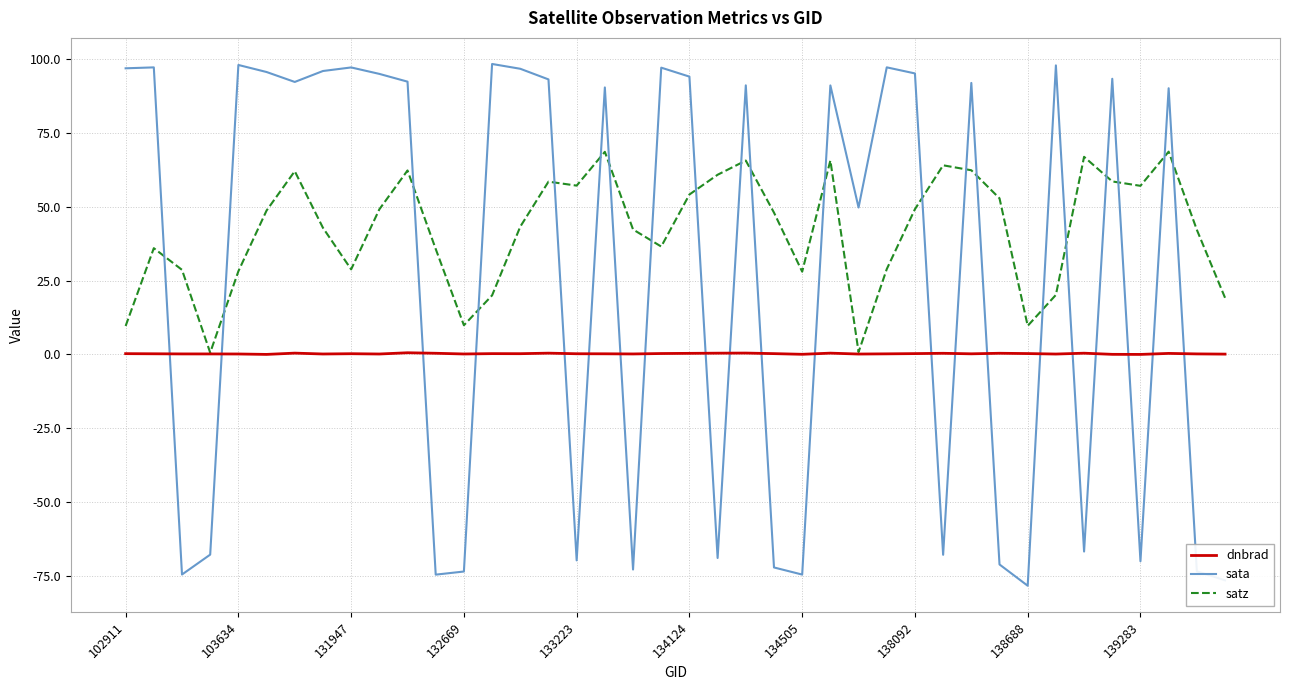

What is the minimum value shown in the chart?

-78.4